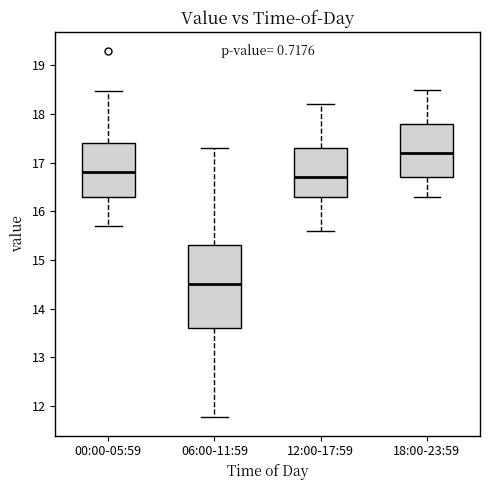

Reading left to right, read every box against the y-axis: the position of its median line, the range the box covers, and the ends of its whiskers. The values are not printed on the chart, so give them approximately, as read against the axis.

00:00-05:59: median 16.8, box 16.3 to 17.4, whiskers 15.7 to 18.5
06:00-11:59: median 14.5, box 13.6 to 15.3, whiskers 11.8 to 17.3
12:00-17:59: median 16.7, box 16.3 to 17.3, whiskers 15.6 to 18.2
18:00-23:59: median 17.2, box 16.7 to 17.8, whiskers 16.3 to 18.5